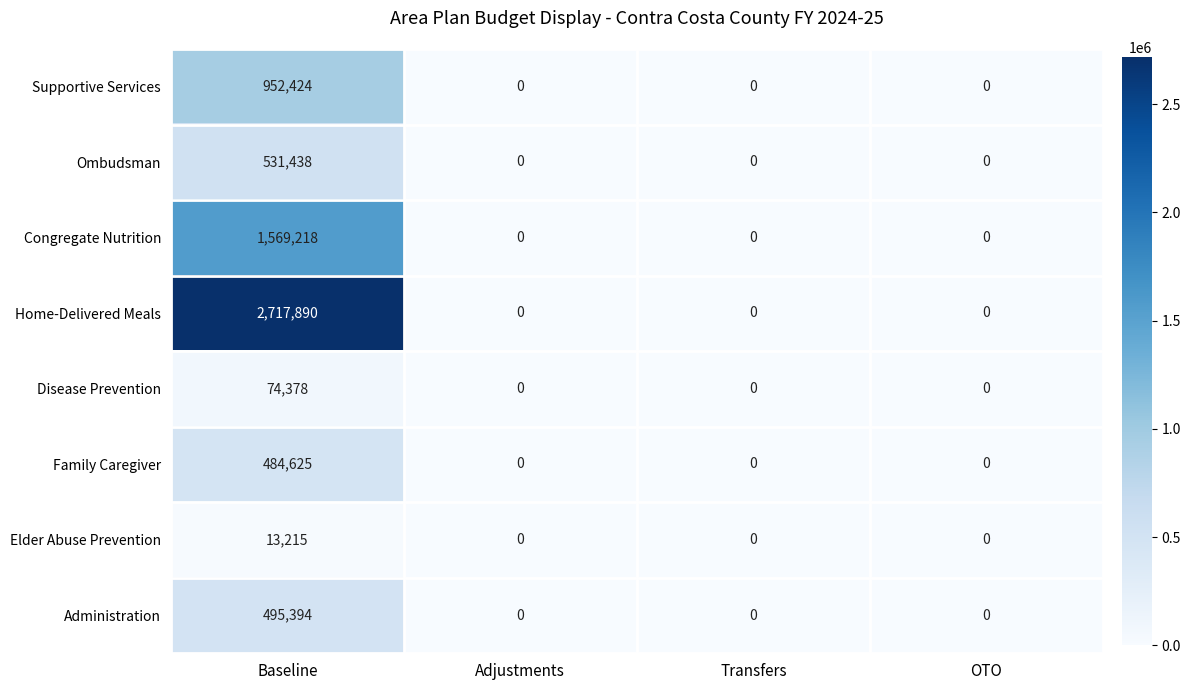

Between Baseline and Adjustments, which series saw the biggest shift?

Home-Delivered Meals